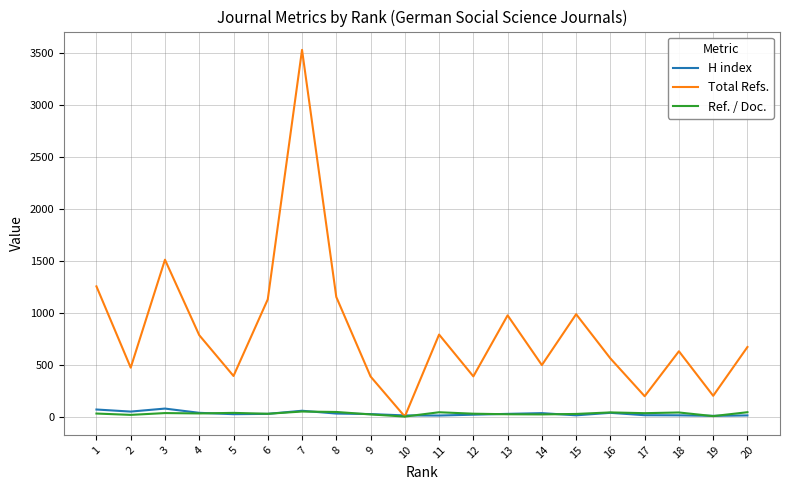

Which series has the widest spread of values?

Total Refs.